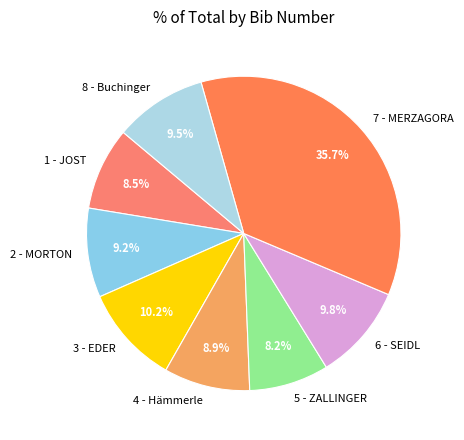

The 1 - JOST slice represents 1% of the pie. True or false?

False